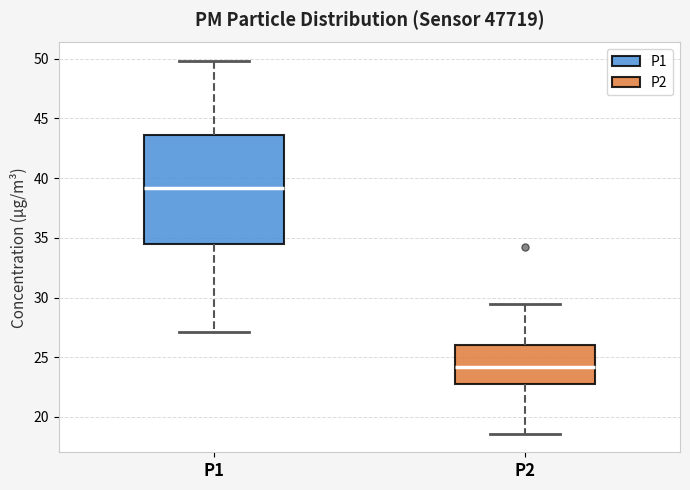

Reading left to right, transcribe this box plot: for each box, give where its median line is, the range the box spans, and where its two whiskers end, as read against the y-axis. The values are not printed on the chart, so give them approximately, as read against the axis.

P1: median 39.0, box 34.5 to 43.5, whiskers 27.0 to 50.0
P2: median 24.0, box 23.0 to 26.0, whiskers 18.5 to 29.5